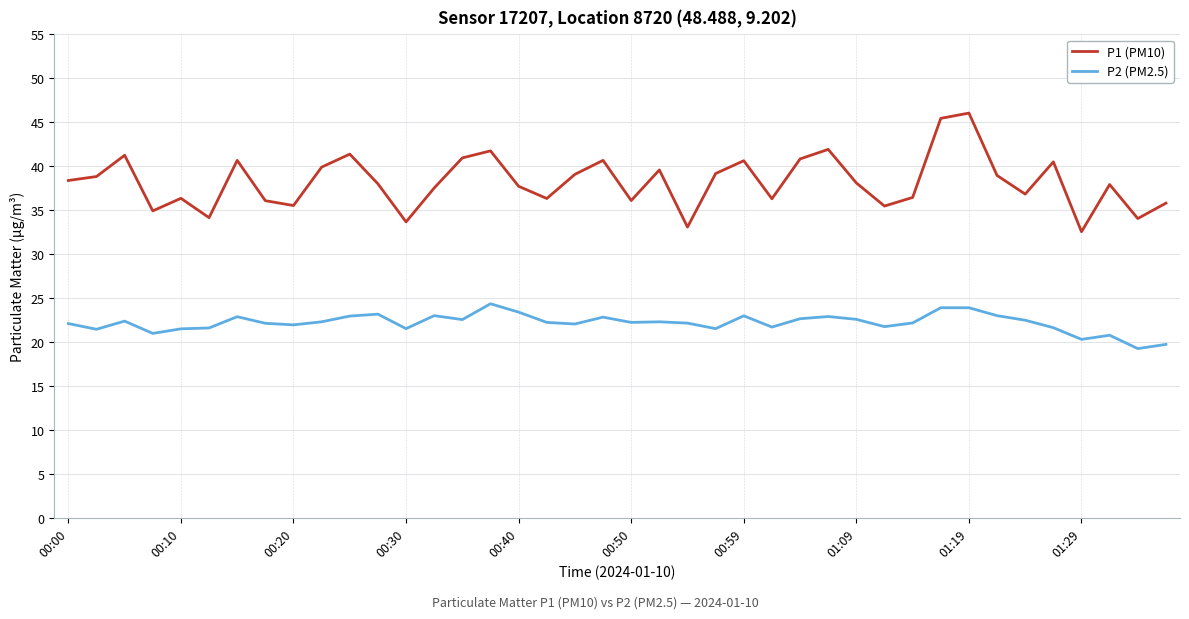

List the series in order of their overall mean, lowest first.

P2 (PM2.5), P1 (PM10)